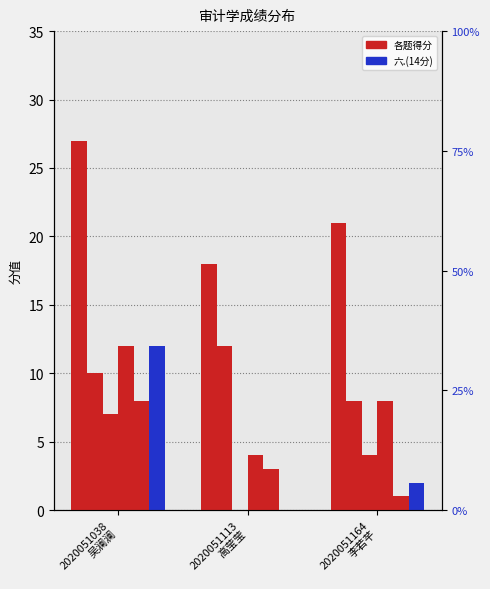

Rank the series by their maximum value, from highest to lowest.

一.(30分), 二.(16分), 四.(12分), 六.(14分), 五.(16分), 三.(12分)